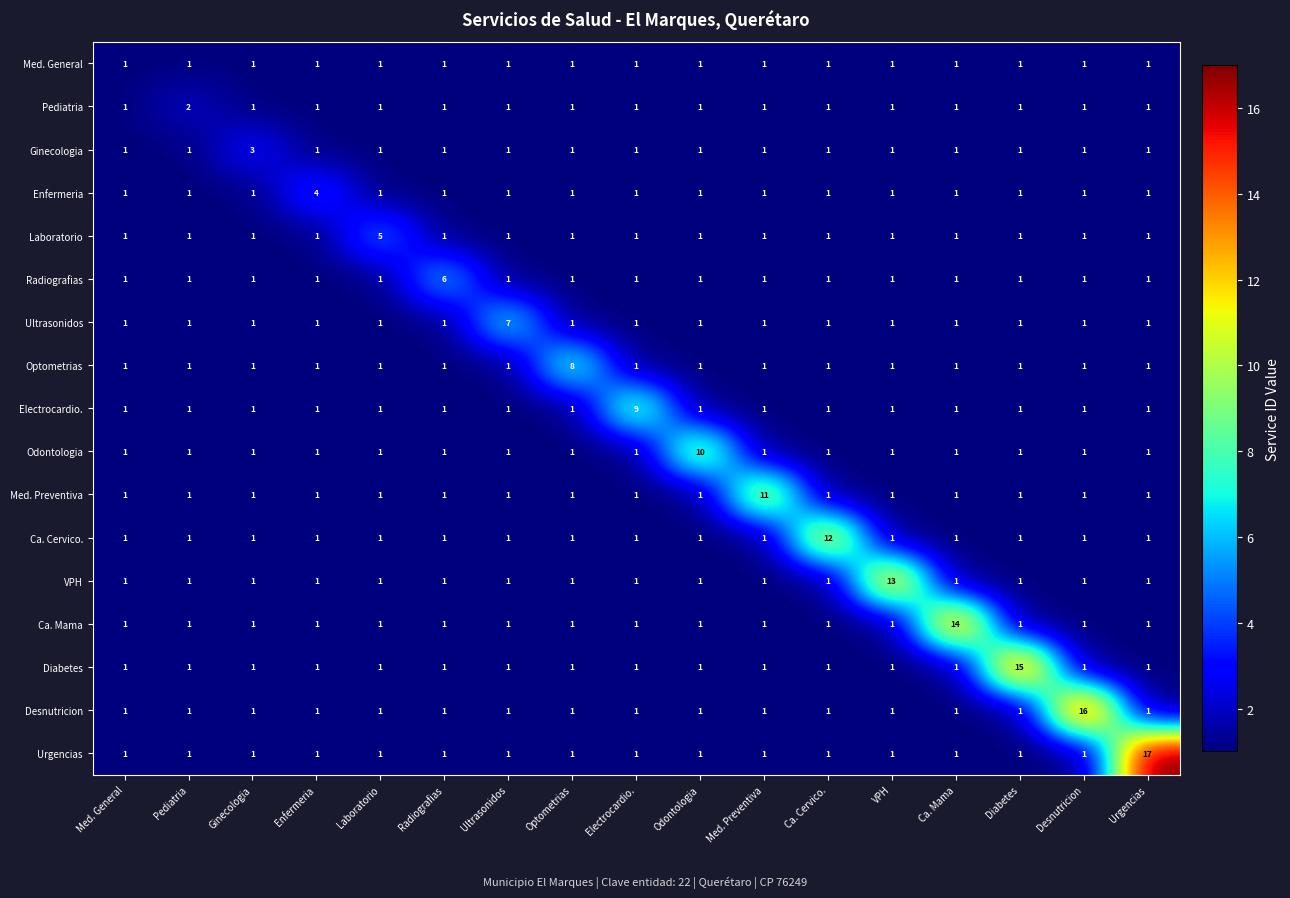

Which category has the highest value in the Optometrias series?

Optometrias